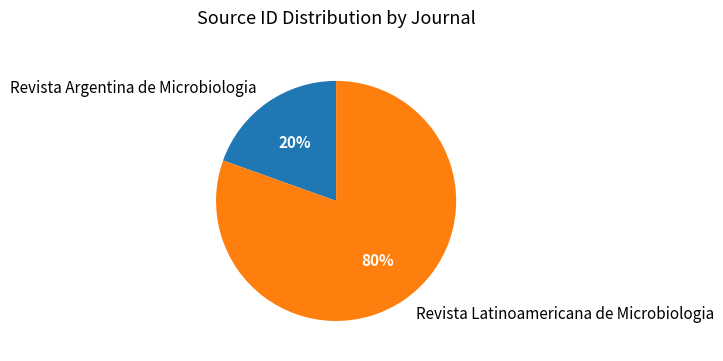

Do Revista Latinoamericana de Microbiologia and Revista Argentina de Microbiologia together represent more than half of the pie?

Yes